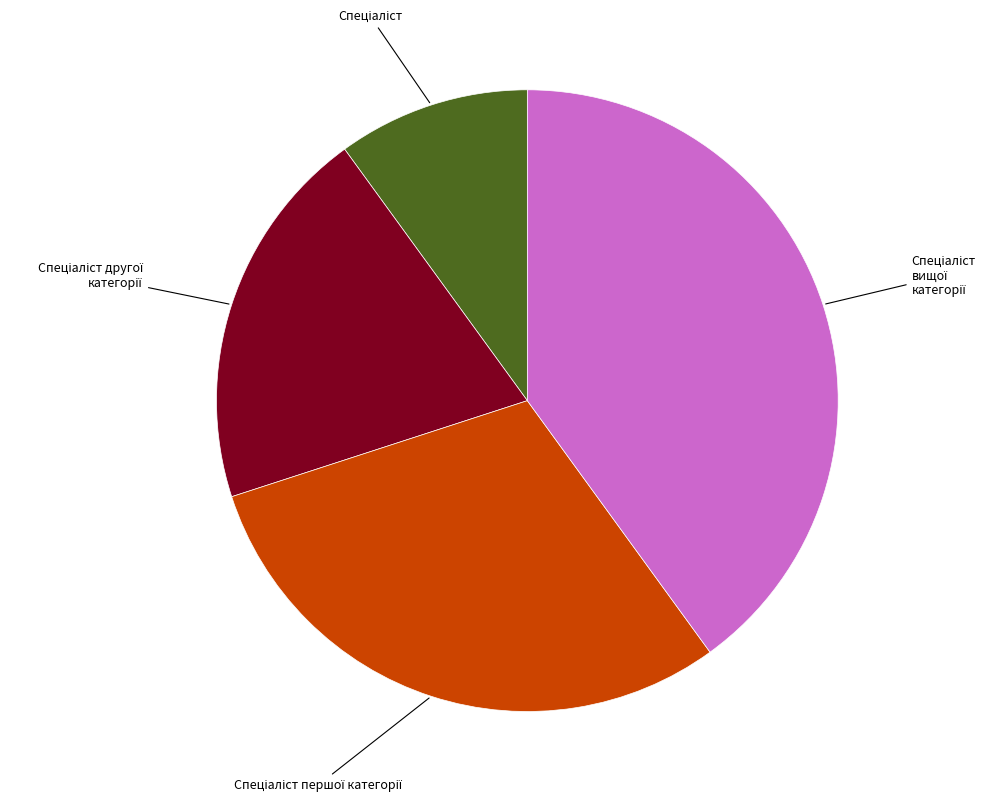

How many segments does this pie chart have?

4